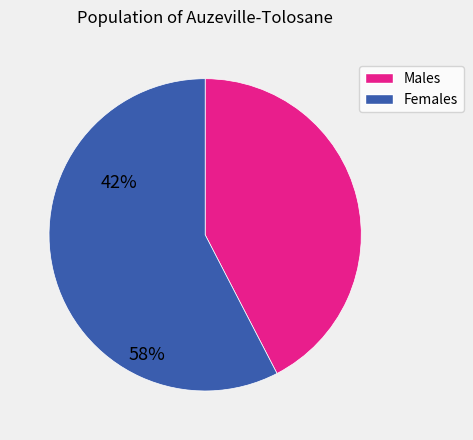

Is there any slice that represents more than half of the pie?

Yes